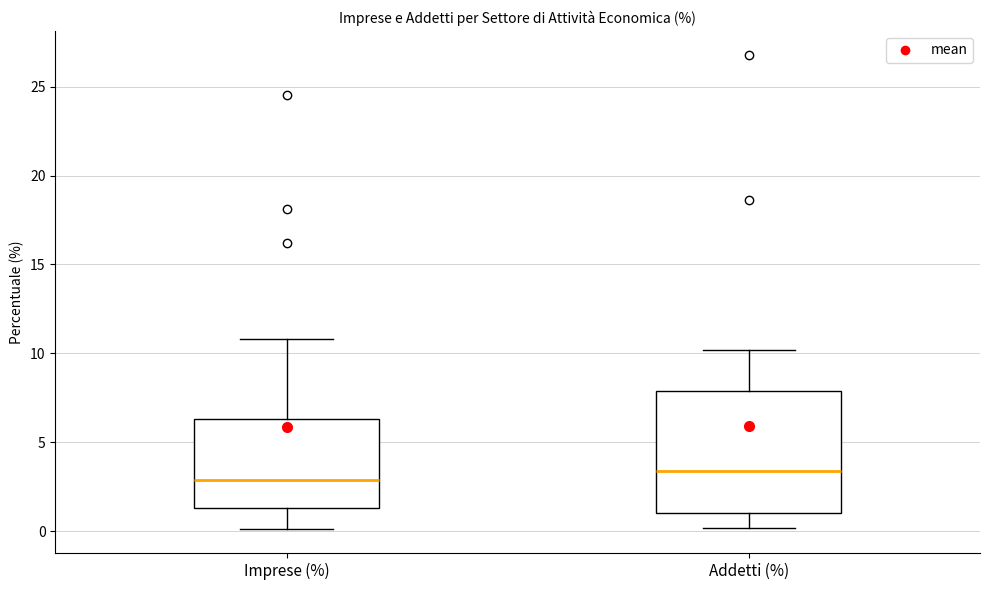

Which box has the lowest median line?

Imprese (%)